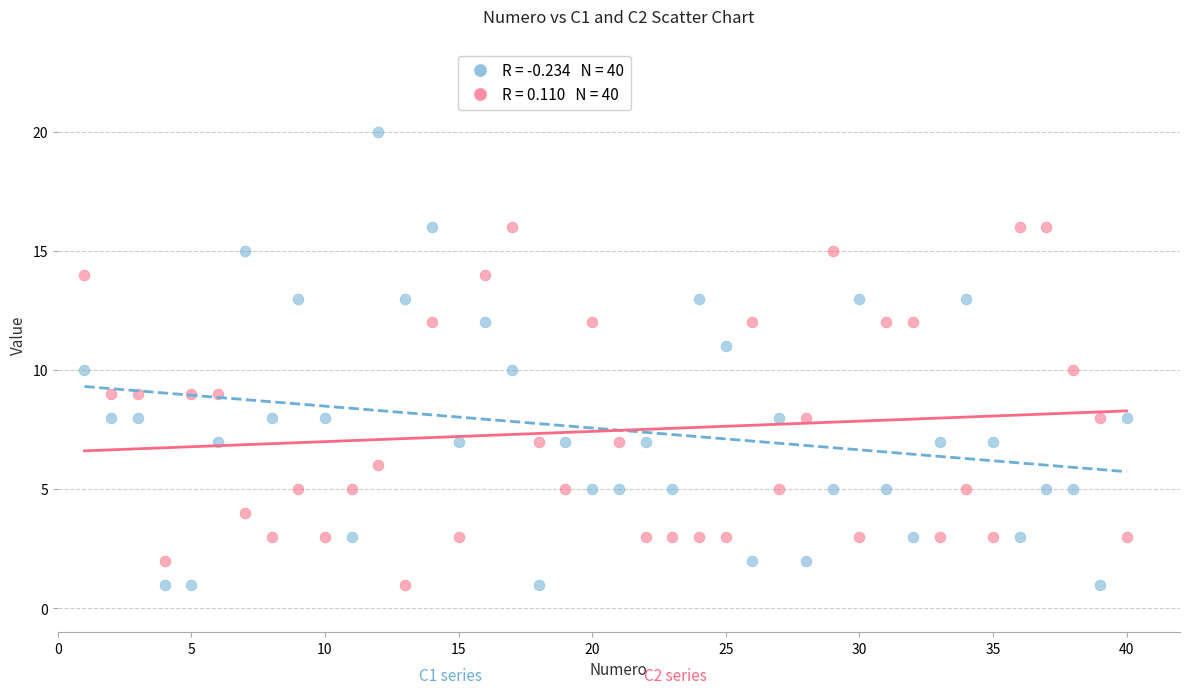

Across all data points, what is the range of X values (max minus min)?

39